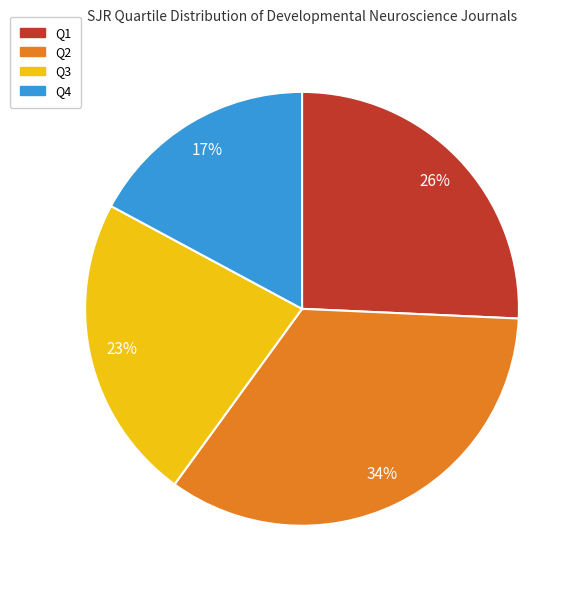

Which category has the smallest portion of the pie?

Q4